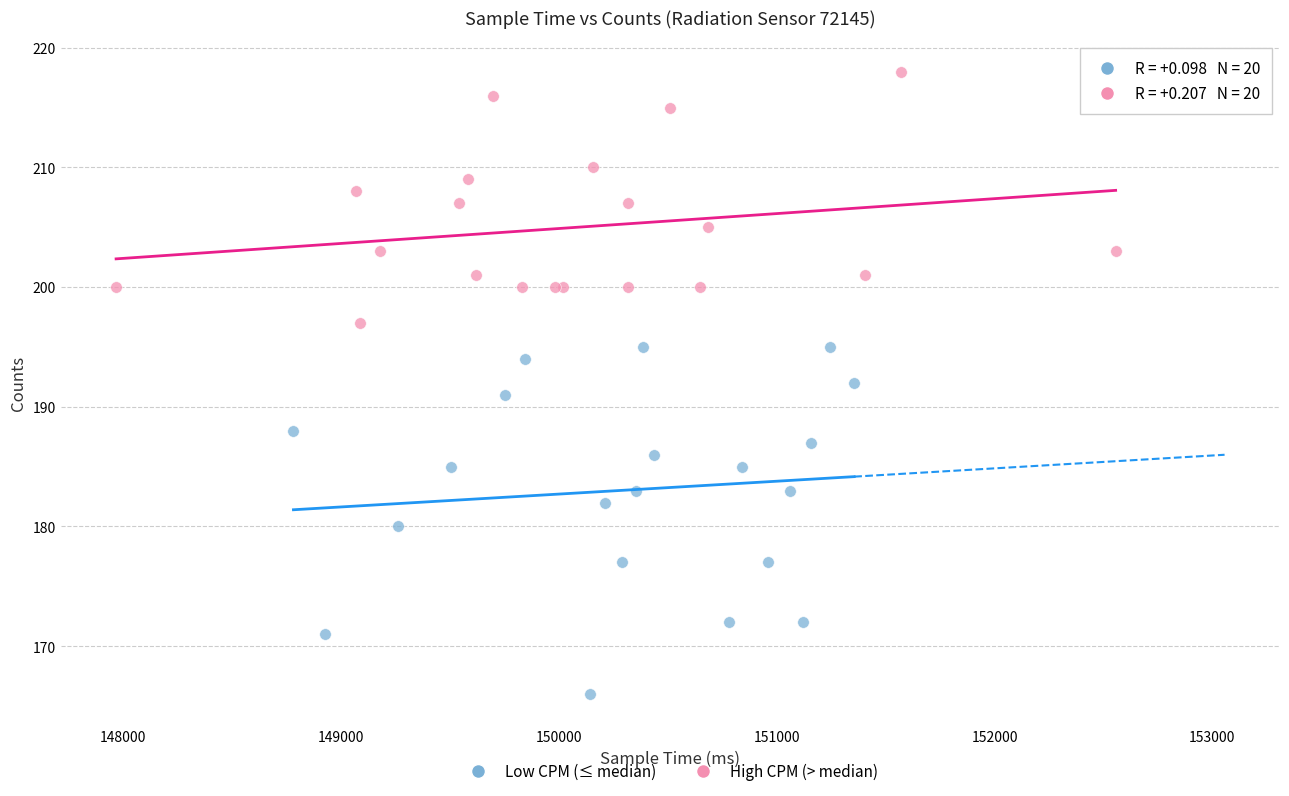

Which series contains the lowest Y value?

Low CPM (≤ median)